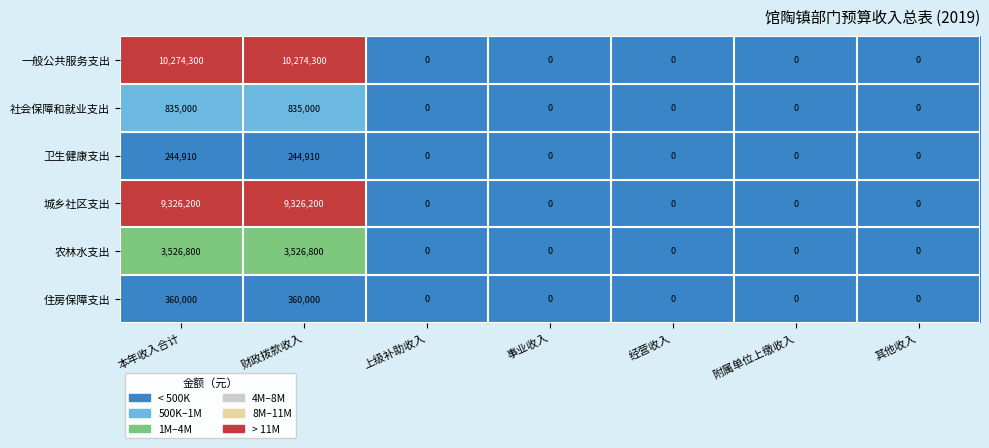

Which series has the widest spread of values?

一般公共服务支出